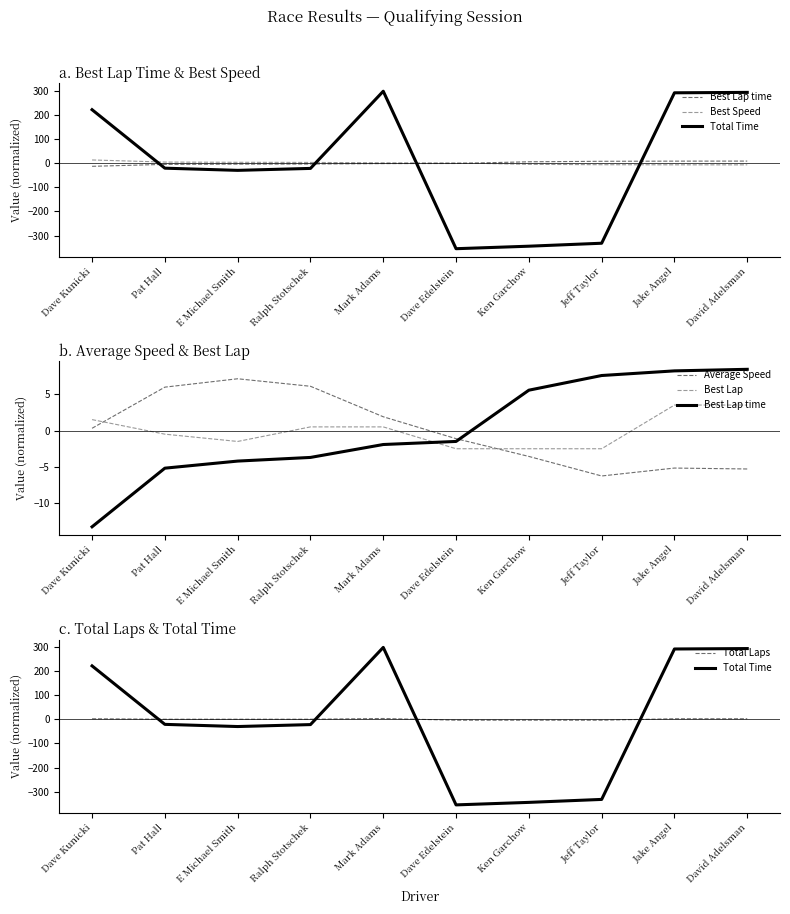

Which category has the highest value across all series?

Mark Adams